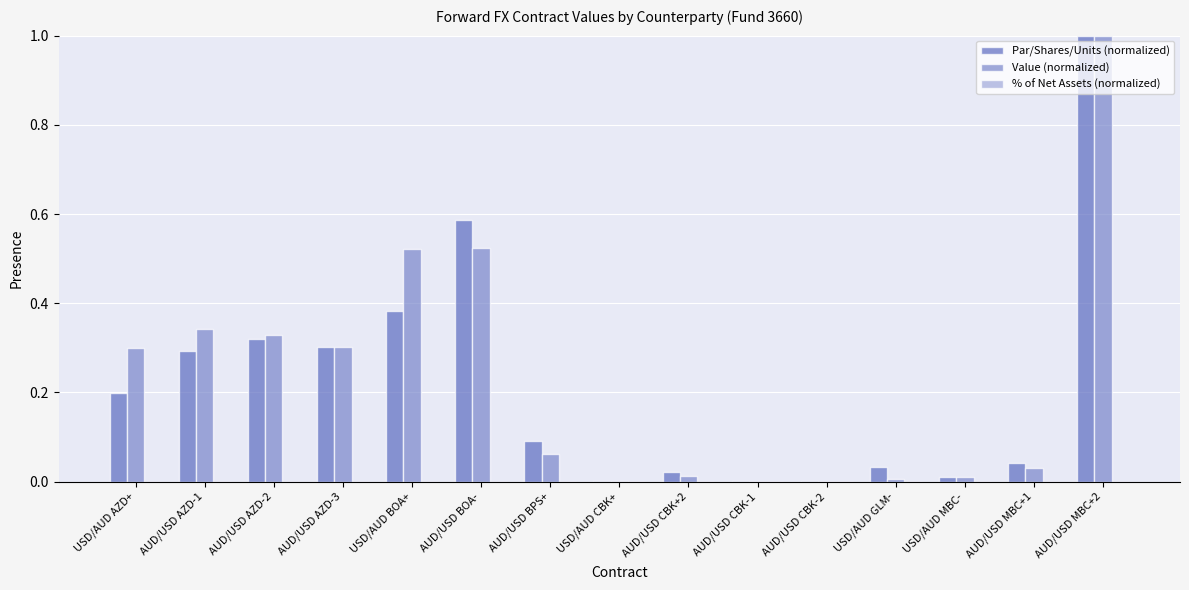

The value of Par/Shares/Units (normalized) at USD/AUD GLM- is 0.0. True or false?

True